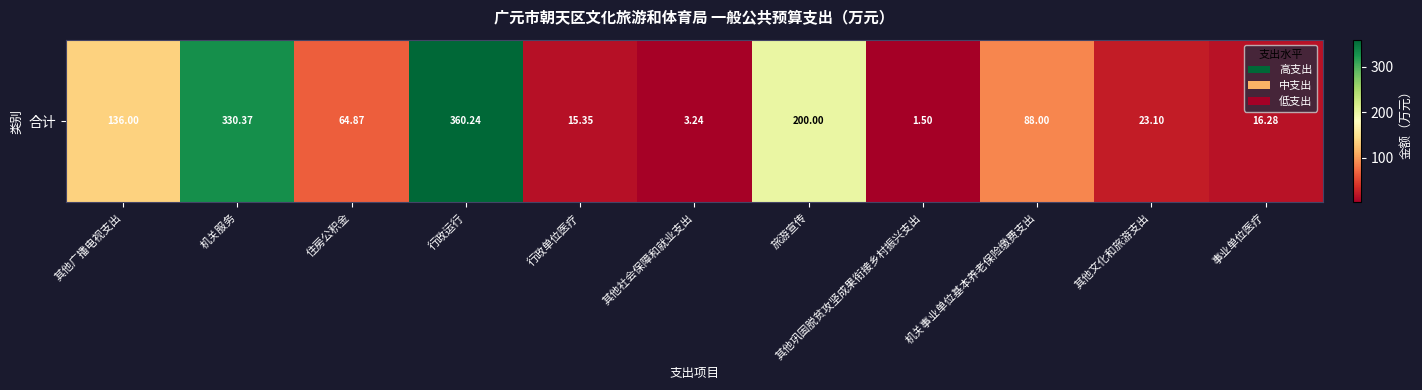

At which category does the chart reach its peak across all series?

行政运行